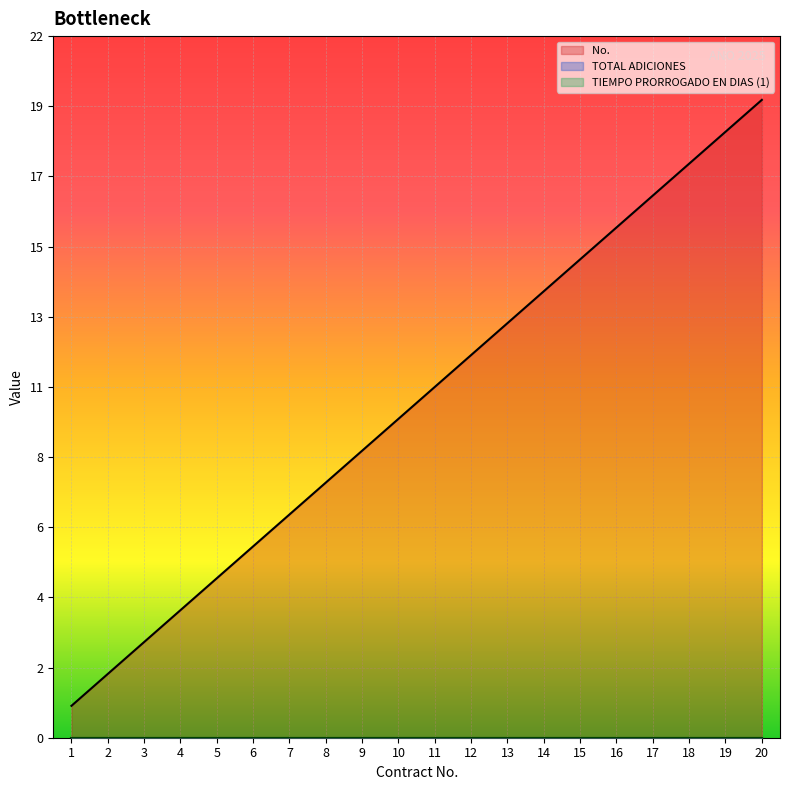

True or false: No.  has a value of 13 at 19.

False